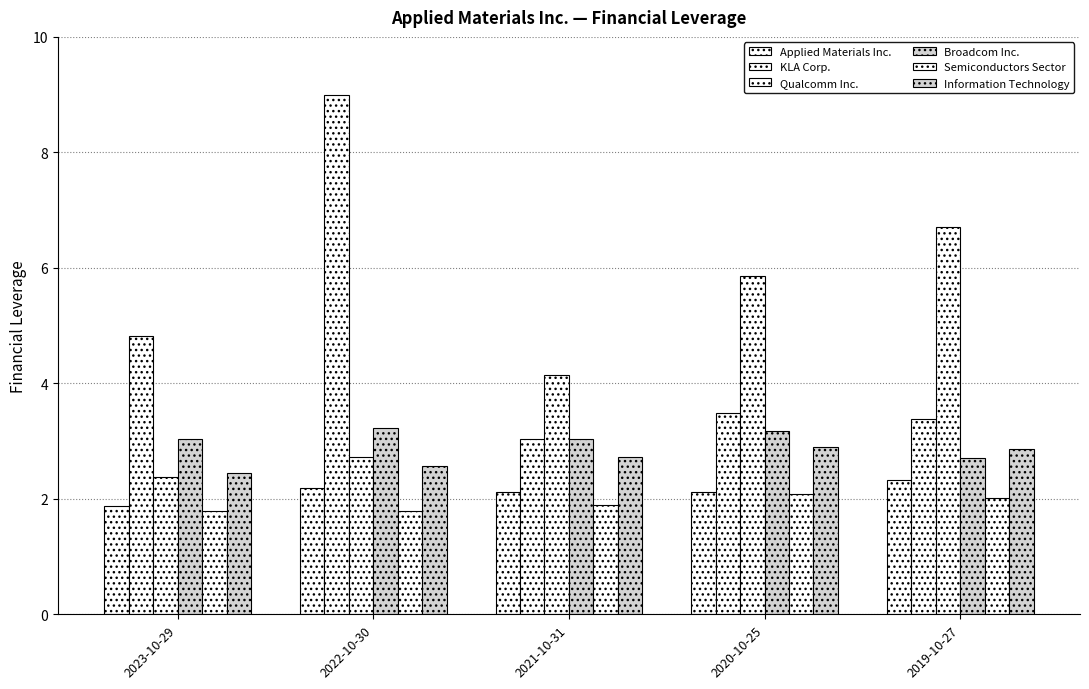

At which label does Qualcomm Inc. reach its peak?

2019-10-27